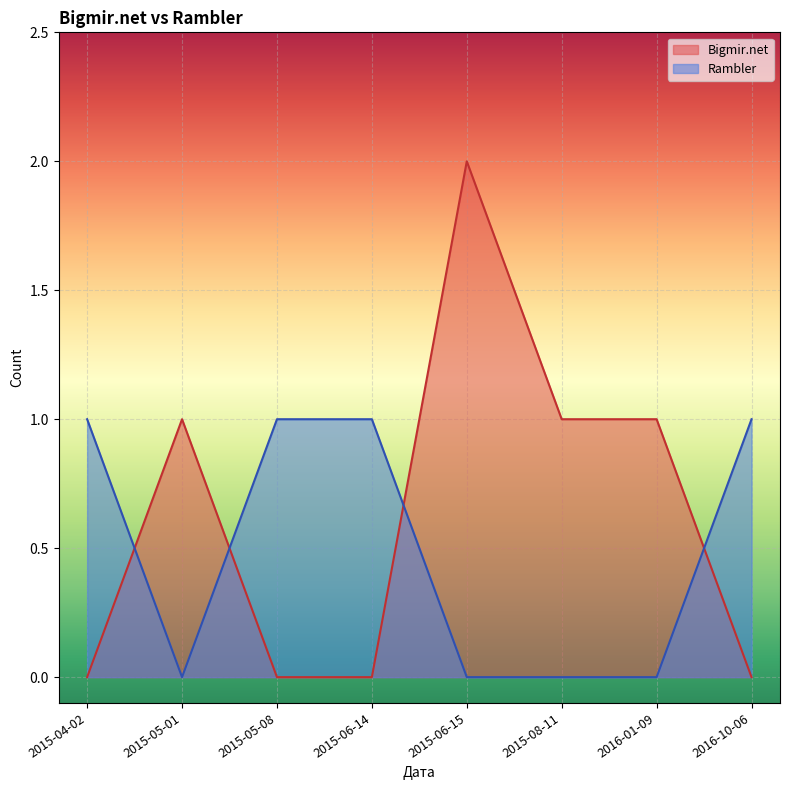

How many positive values does the Bigmir.net series have?

4